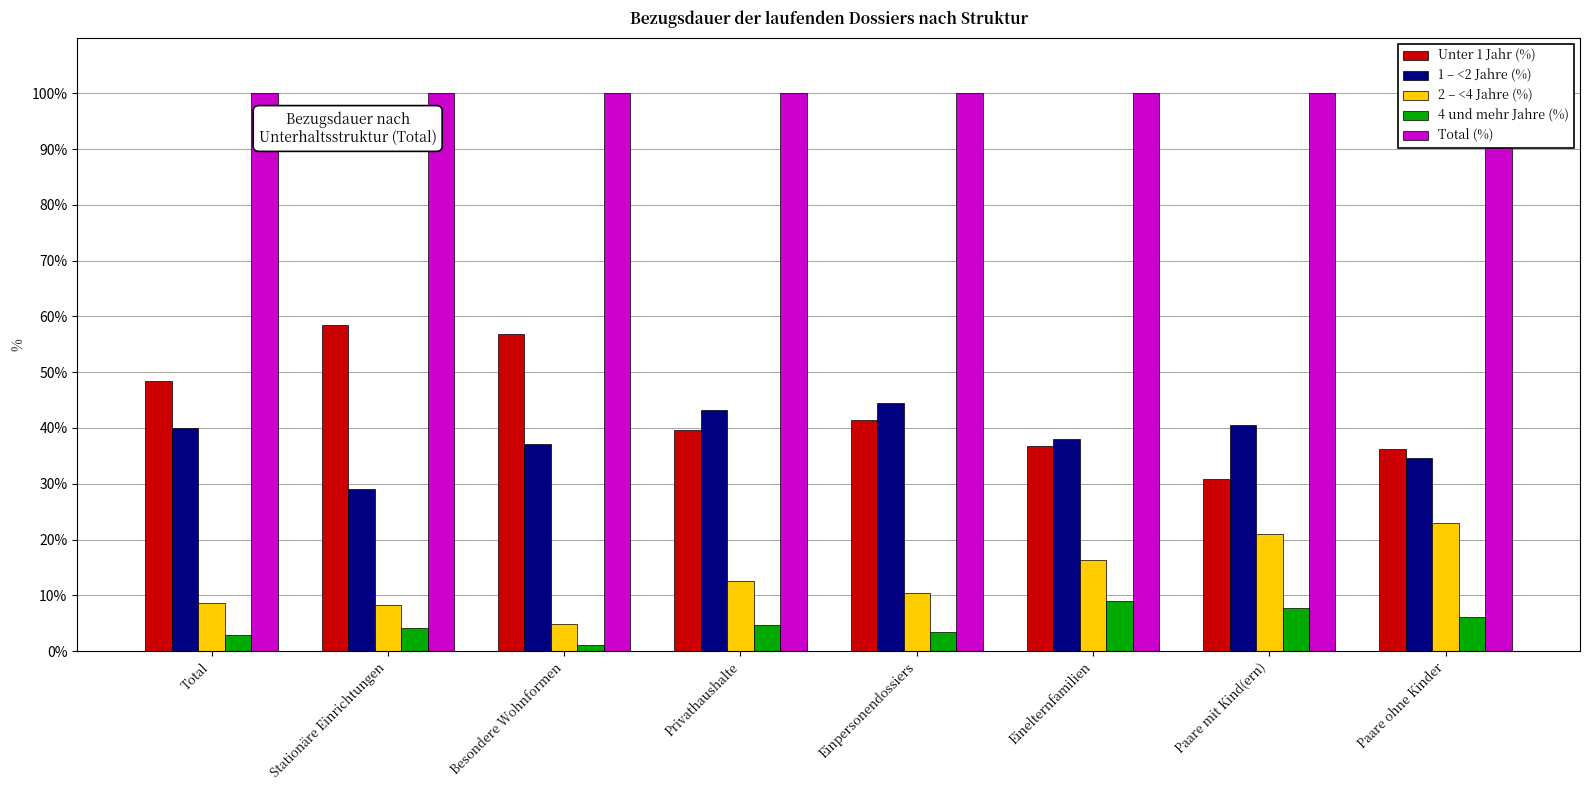

Reading right to left, what are all the values shown in this chart?

Unter 1 Jahr (%): Paare ohne Kinder=36.2	Paare mit Kind(ern)=30.8	Einelternfamilien=36.7	Einpersonendossiers=41.4	Privathaushalte=39.6	Besondere Wohnformen=56.9	Stationäre Einrichtungen=58.5	Total=48.4
1 – <2 Jahre (%): Paare ohne Kinder=34.6	Paare mit Kind(ern)=40.5	Einelternfamilien=38.0	Einpersonendossiers=44.5	Privathaushalte=43.3	Besondere Wohnformen=37.1	Stationäre Einrichtungen=29.1	Total=40.0
2 – <4 Jahre (%): Paare ohne Kinder=23.0	Paare mit Kind(ern)=21.0	Einelternfamilien=16.4	Einpersonendossiers=10.5	Privathaushalte=12.6	Besondere Wohnformen=4.9	Stationäre Einrichtungen=8.3	Total=8.7
4 und mehr Jahre (%): Paare ohne Kinder=6.2	Paare mit Kind(ern)=7.7	Einelternfamilien=8.9	Einpersonendossiers=3.5	Privathaushalte=4.6	Besondere Wohnformen=1.1	Stationäre Einrichtungen=4.1	Total=2.9
Total (%): Paare ohne Kinder=100.0	Paare mit Kind(ern)=100.0	Einelternfamilien=100.0	Einpersonendossiers=100.0	Privathaushalte=100.0	Besondere Wohnformen=100.0	Stationäre Einrichtungen=100.0	Total=100.0